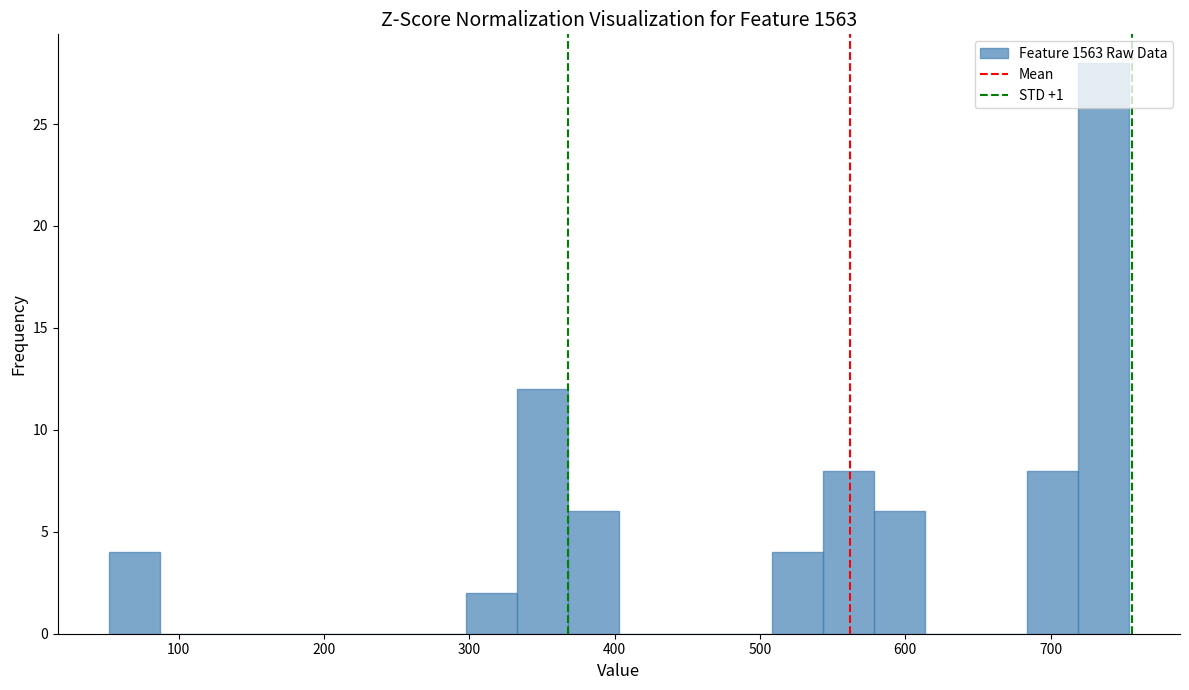

Around what value on the x-axis is the tallest bar? Give the approximate position of its centre, as read against the axis.

740